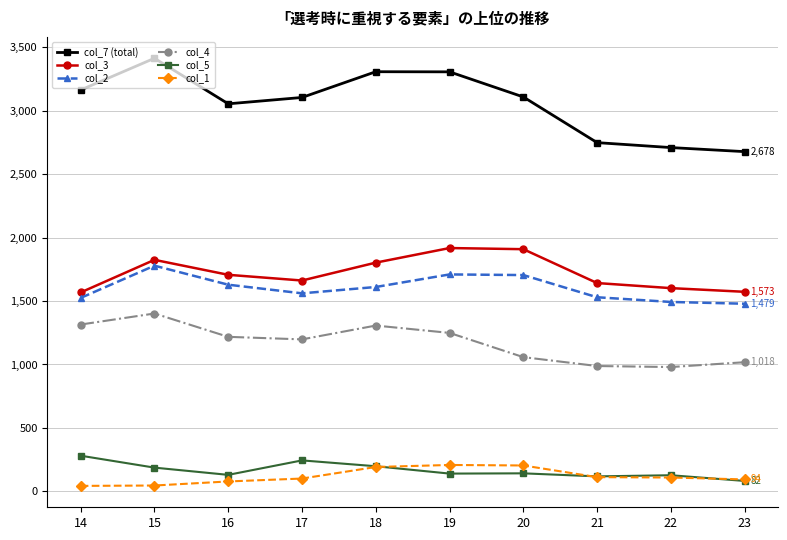

What is the value of the col_2 point at the 4th from the left?

1561